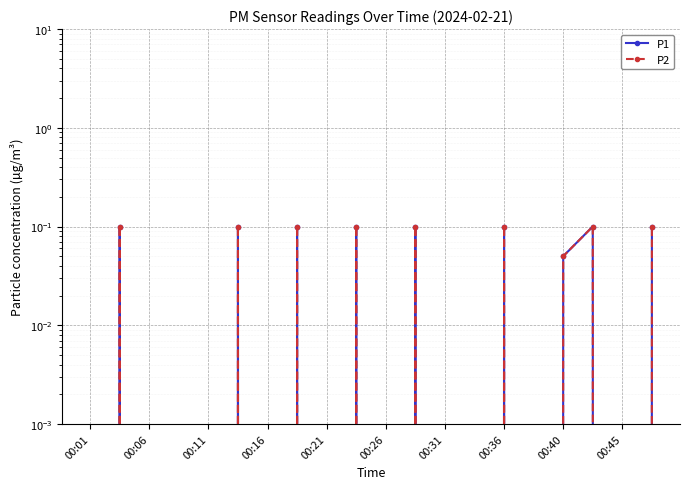

How many interior local valleys does the P1 series have?

5